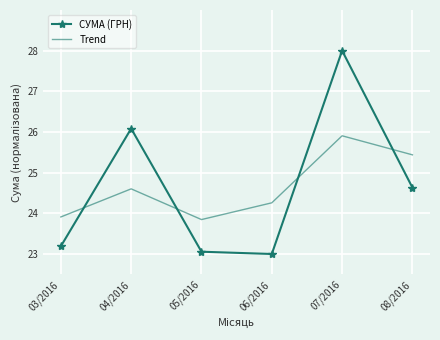

True or false: СУМА (ГРН) has more than 2 interior local peaks.

False